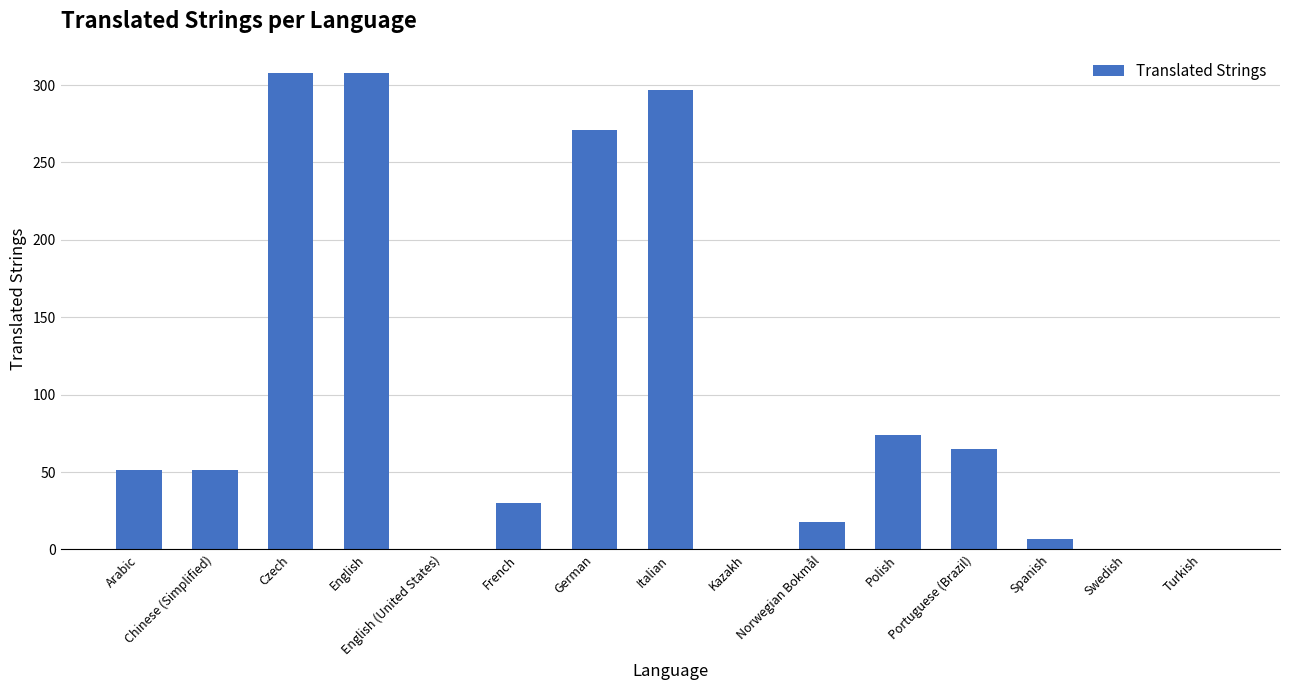

What is the sum of all values?

1480